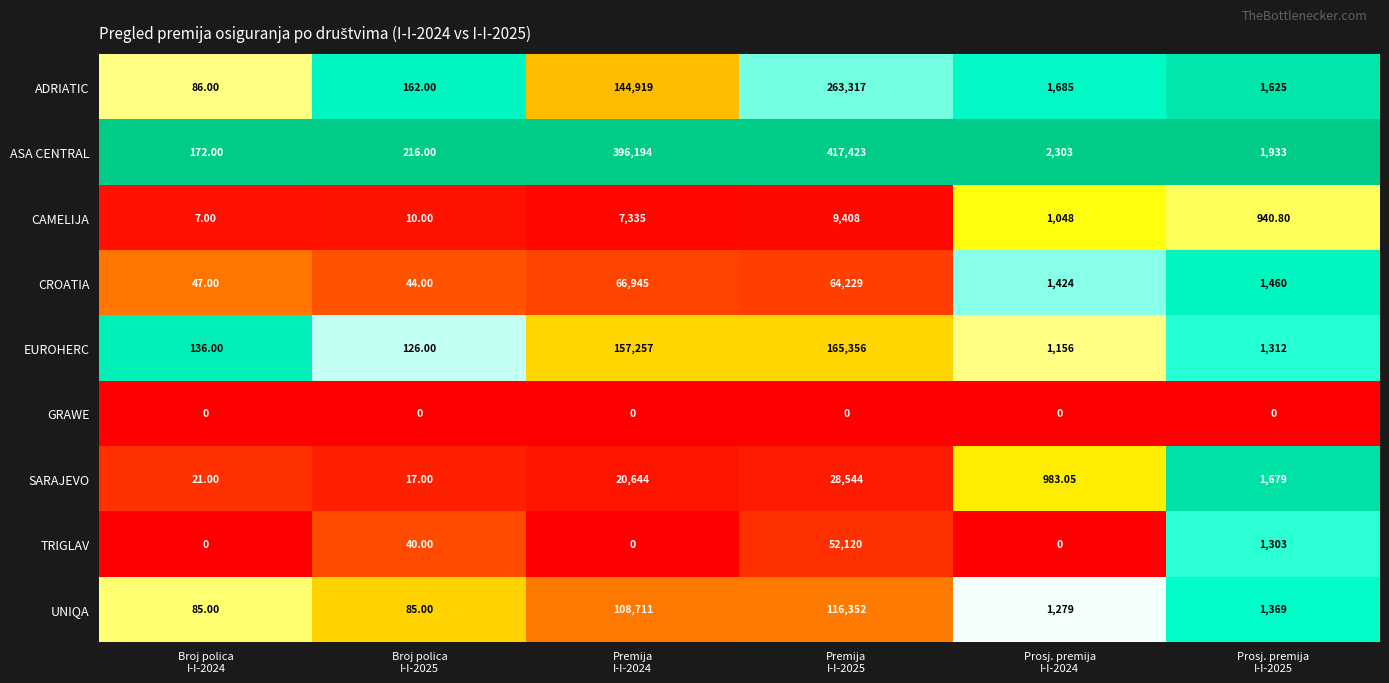

At which category does the chart reach its peak across all series?

Premija
I-I-2025